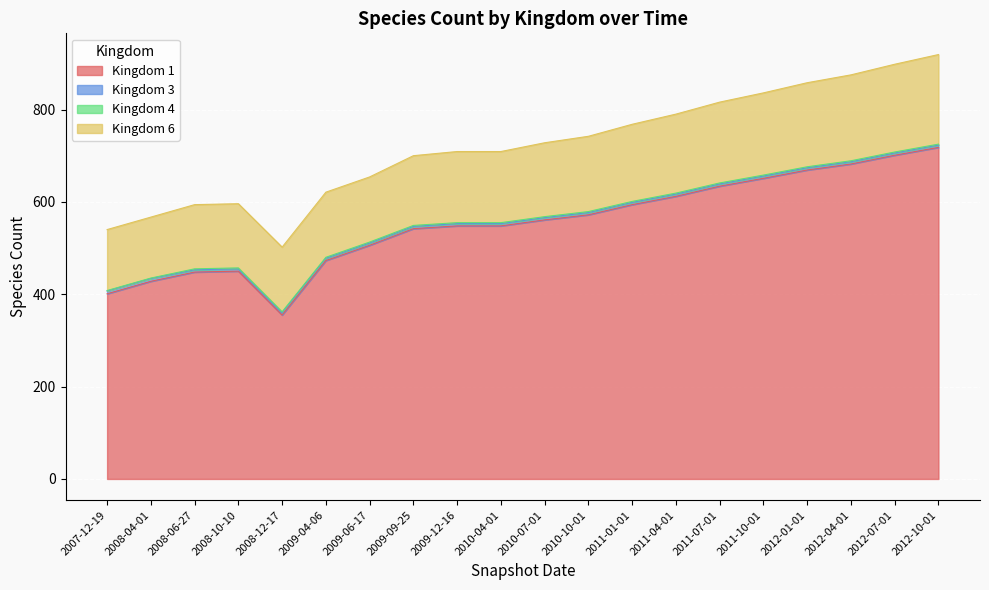

In 1, how many points are higher than both neighbors (excluding endpoints)?

1